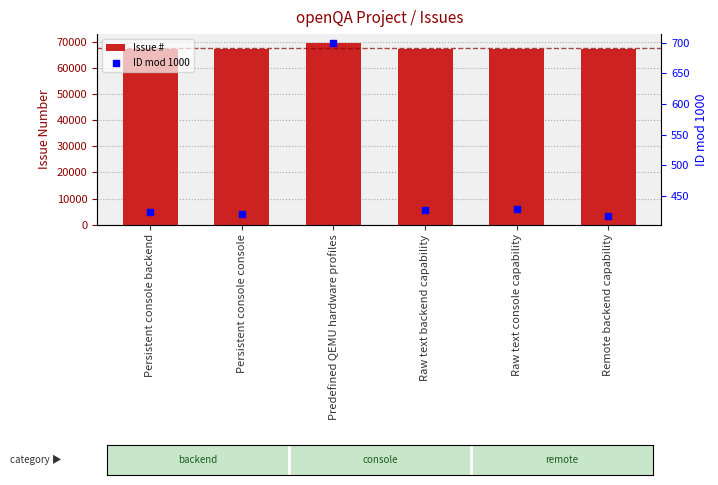

What is the total value across all series at Predefined QEMU hardware profiles?

70400